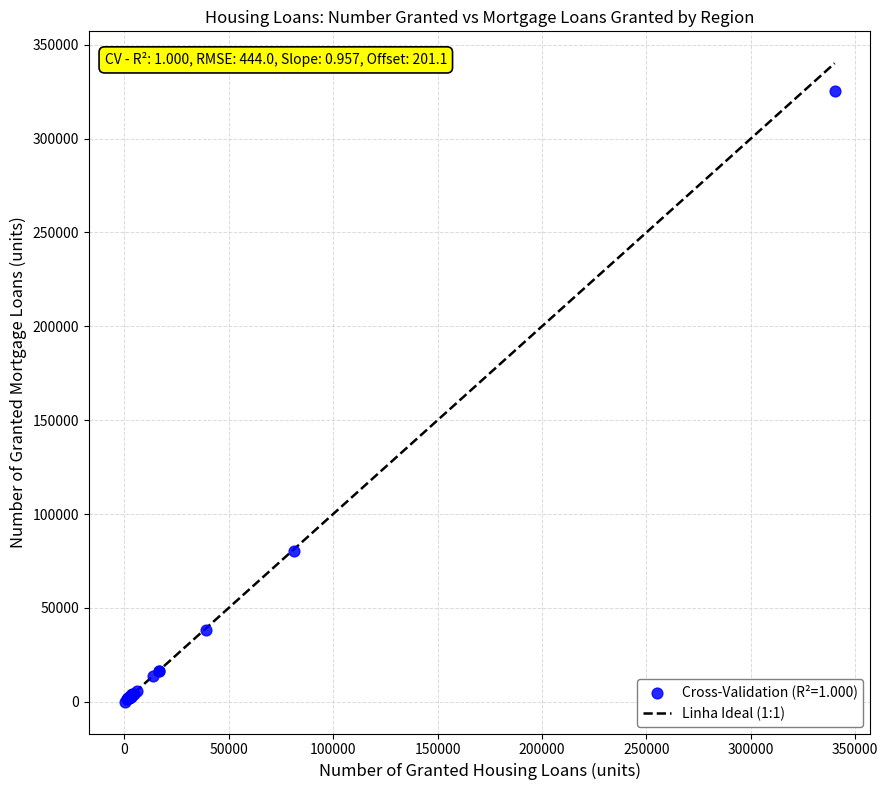

What Y value in the scatter plot is closest to 162682?

80162